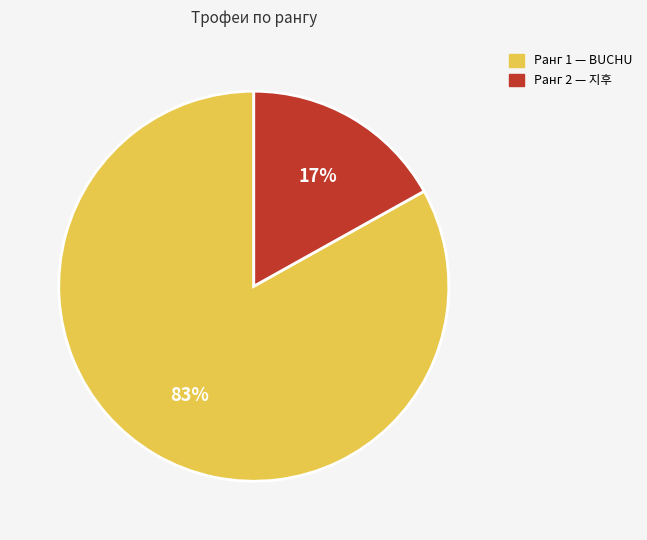

Is the sum of Ранг 2 — 지후 and Ранг 1 — BUCHU greater than half?

Yes